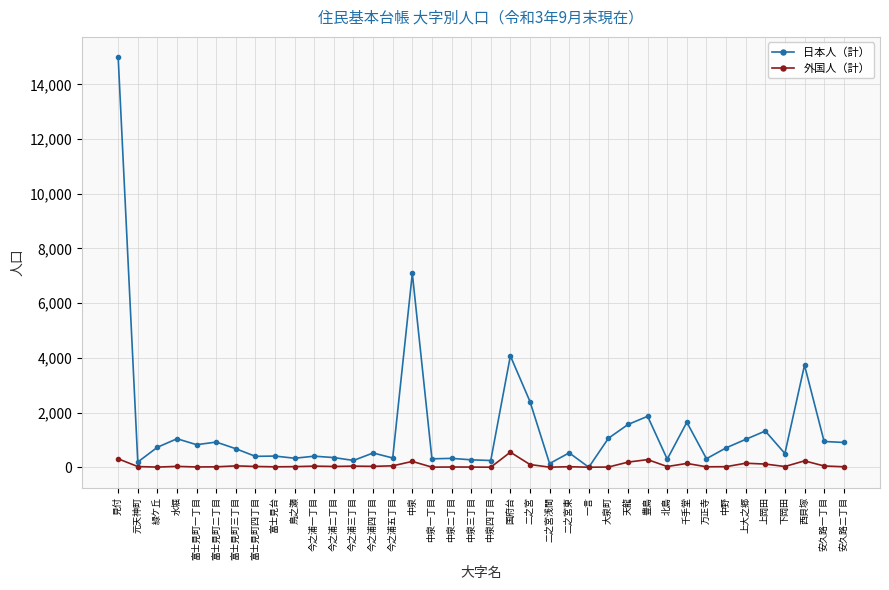

What is the difference between the maximum and second lowest values in the 日本人（計） series?

14854